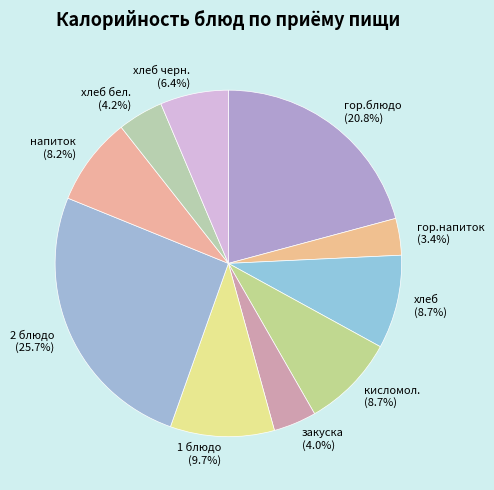

Is the sum of кисломол. (8.7%) and хлеб (8.7%) greater than half?

No